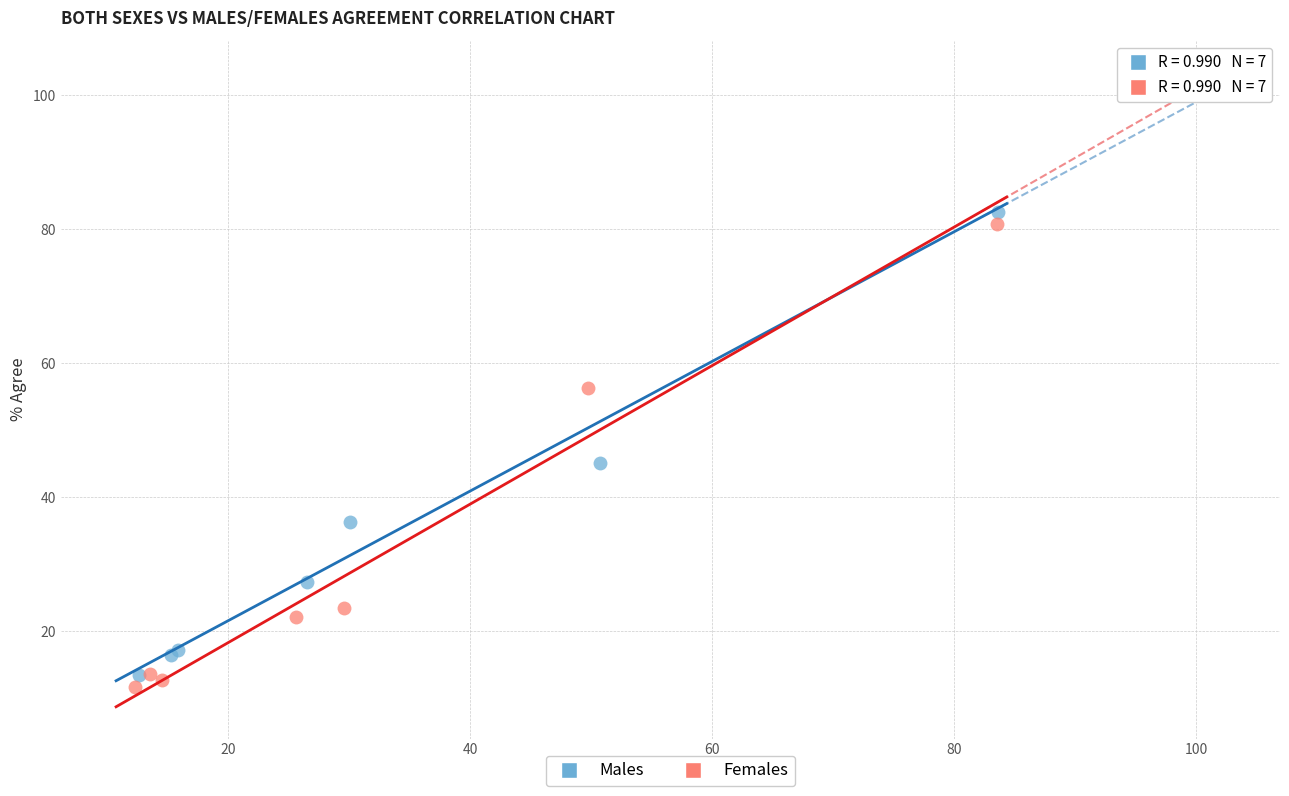

Which series reaches the maximum Y coordinate?

Males